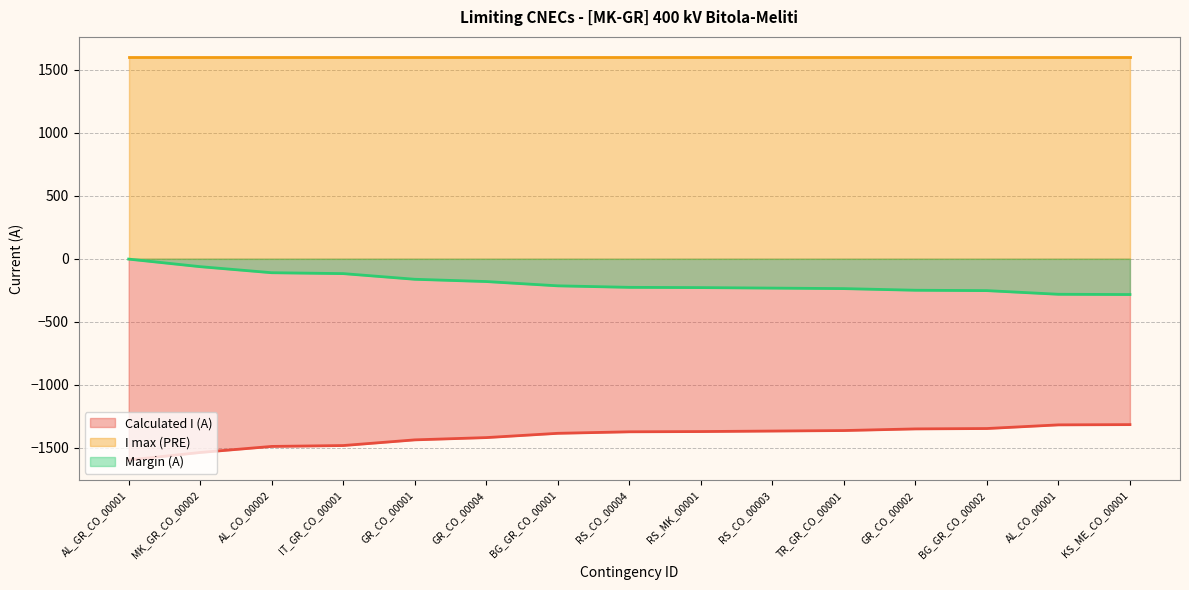

Where does the Margin (A) series first go above -227?

AL_GR_CO_00001